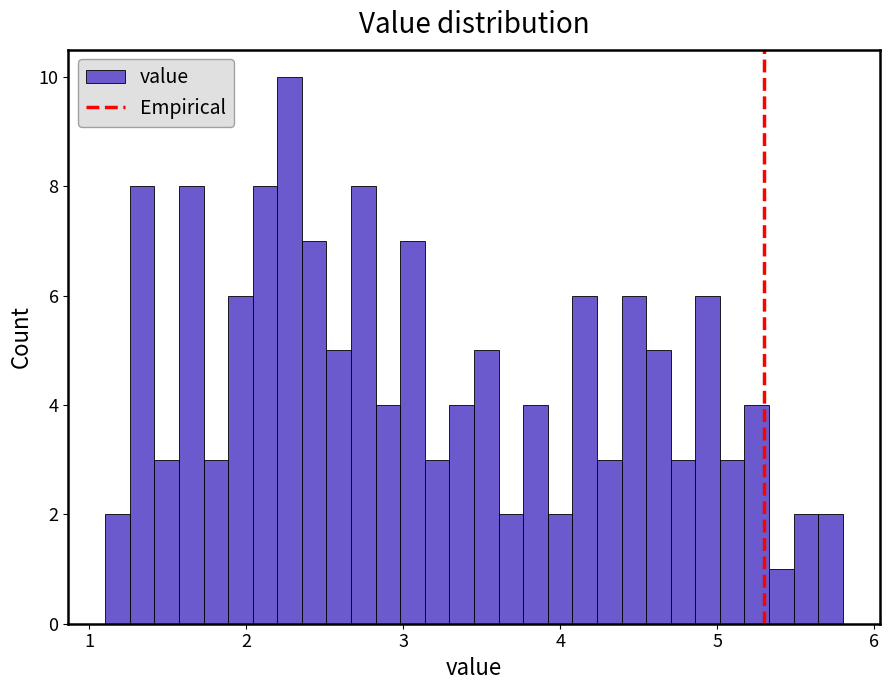

Around what value on the x-axis is the tallest bar? Give the approximate position of its centre, as read against the axis.

2.3